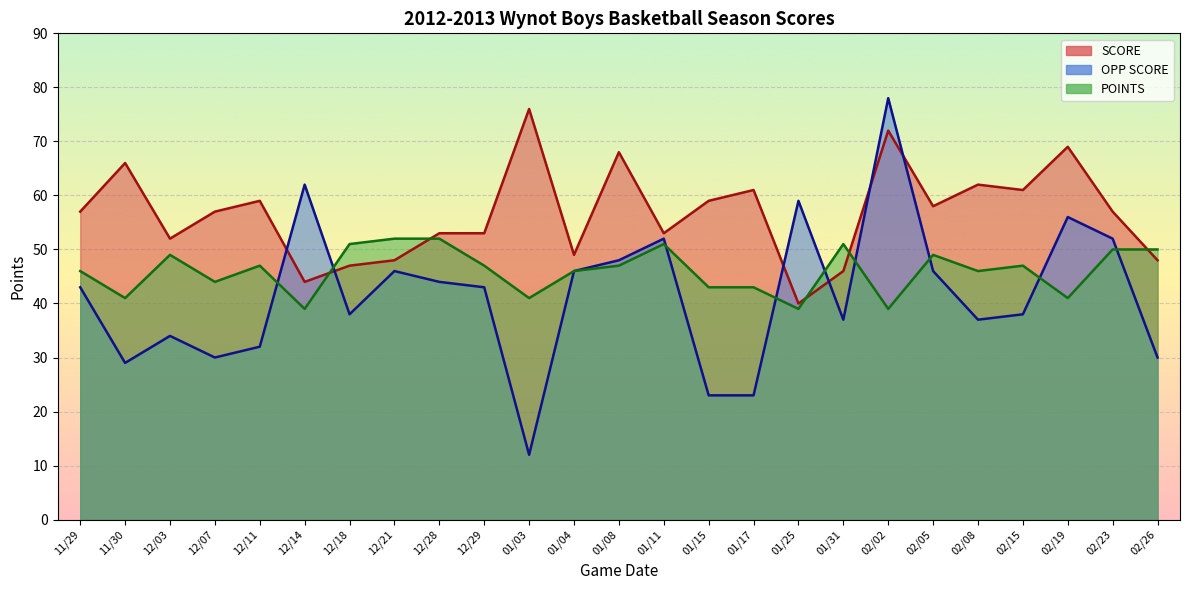

Count the number of data series in this chart.

3